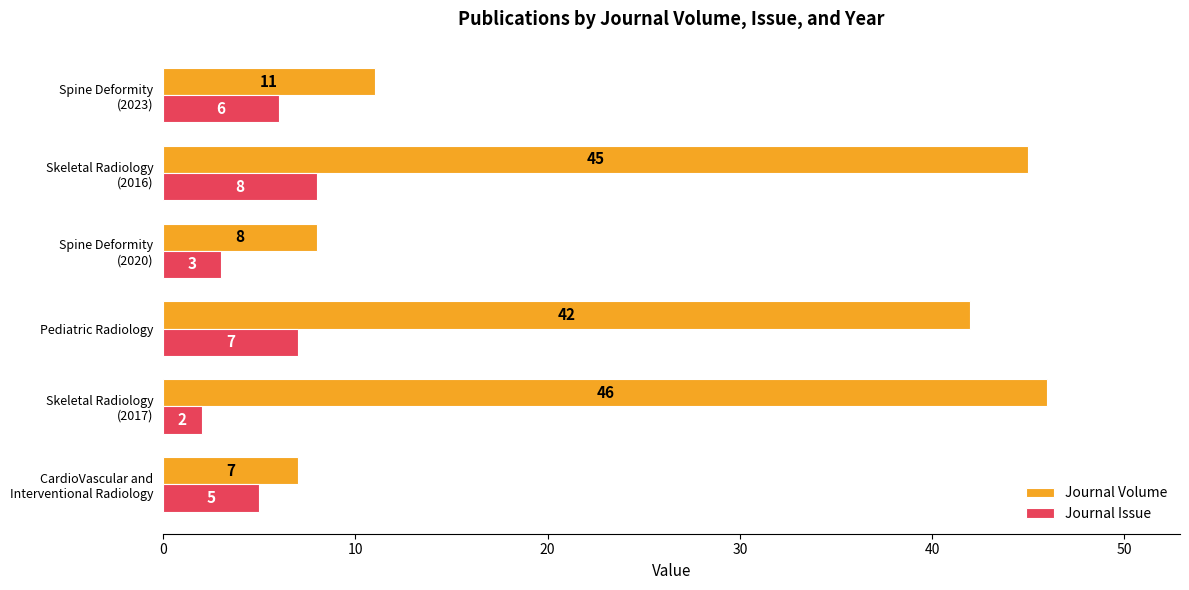

Which series has the widest spread of values?

Journal Volume